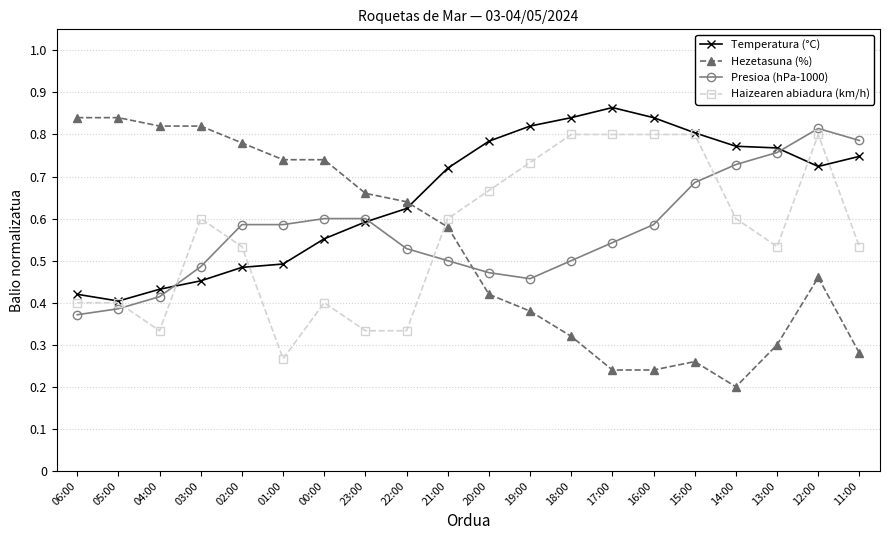

At how many categories does at least one series exceed 0?

20